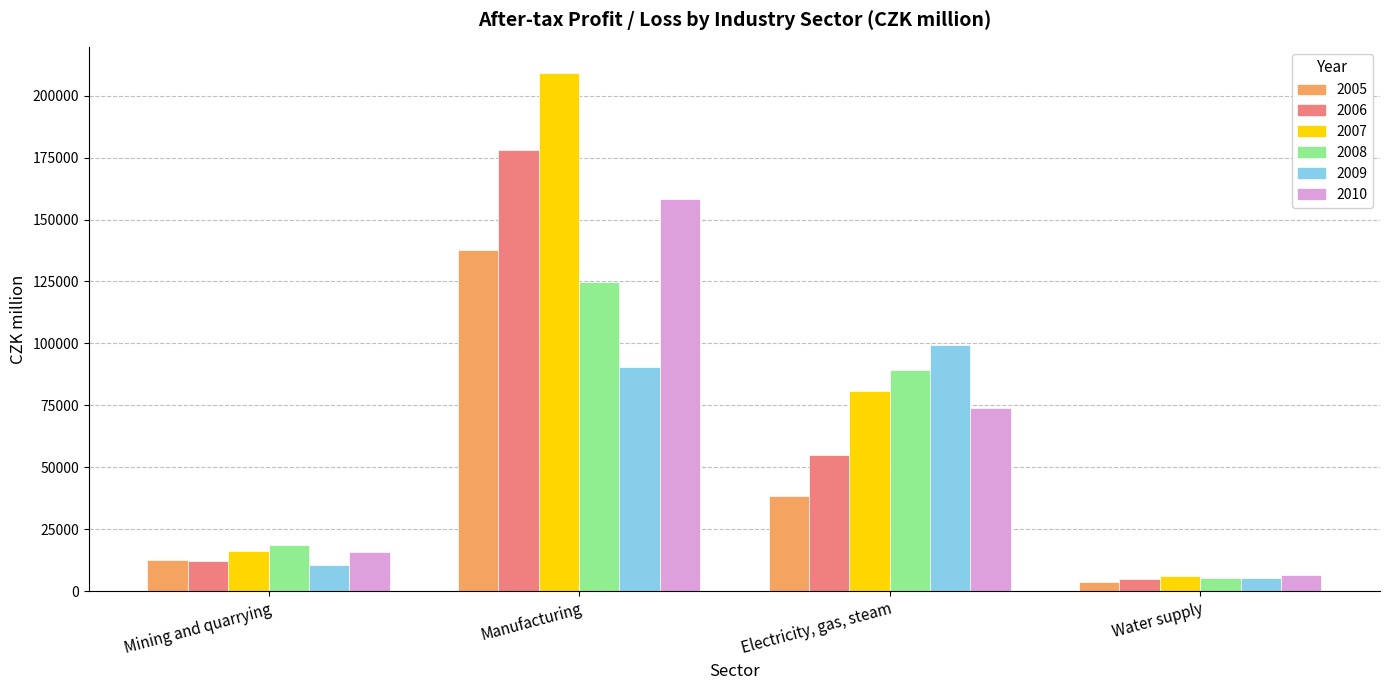

Reading left to right, list all the values displayed in this chart.

2005: Mining and quarrying=12536	Manufacturing=137670	Electricity, gas, steam=38224	Water supply=3717
2006: Mining and quarrying=12051	Manufacturing=177941	Electricity, gas, steam=55053	Water supply=4817
2007: Mining and quarrying=16329	Manufacturing=209243	Electricity, gas, steam=80610	Water supply=6014
2008: Mining and quarrying=18505	Manufacturing=124669	Electricity, gas, steam=89188	Water supply=5248
2009: Mining and quarrying=10418	Manufacturing=90627	Electricity, gas, steam=99492	Water supply=5173
2010: Mining and quarrying=15708	Manufacturing=158178	Electricity, gas, steam=73992	Water supply=6409